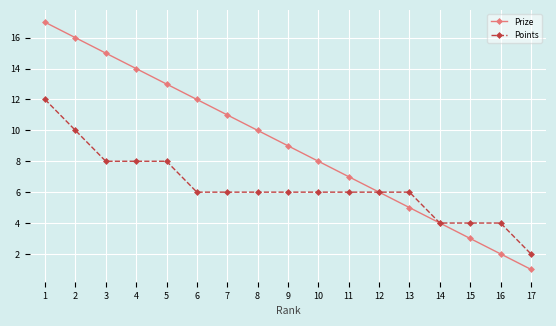

Which label corresponds to the largest value in the chart?

1